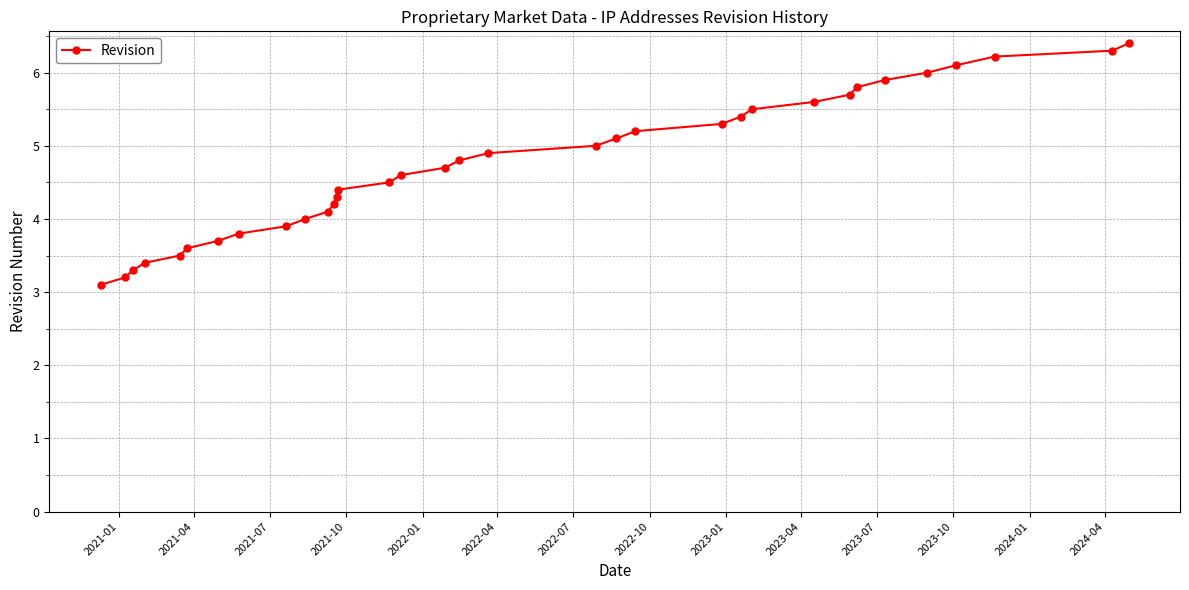

Reading left to right, what are all the values shown in this chart?

3.1	3.2	3.3	3.4	3.5	3.6	3.7	3.8	3.9	4.0	4.1	4.2	4.3	4.4	4.5	4.6	4.7	4.8	4.9	5.0	5.1	5.2	5.3	5.4	5.5	5.6	5.7	5.8	5.9	6.0	6.1	6.2	6.3	6.4